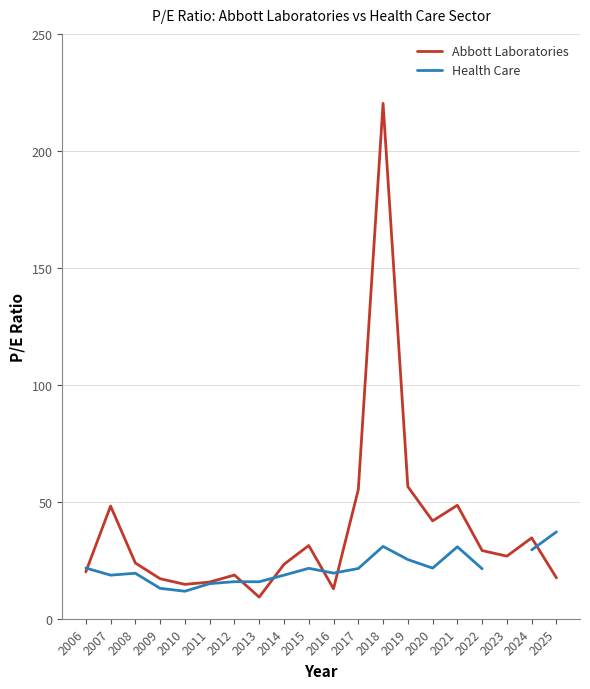

Which series has the largest total across all categories?

Abbott Laboratories